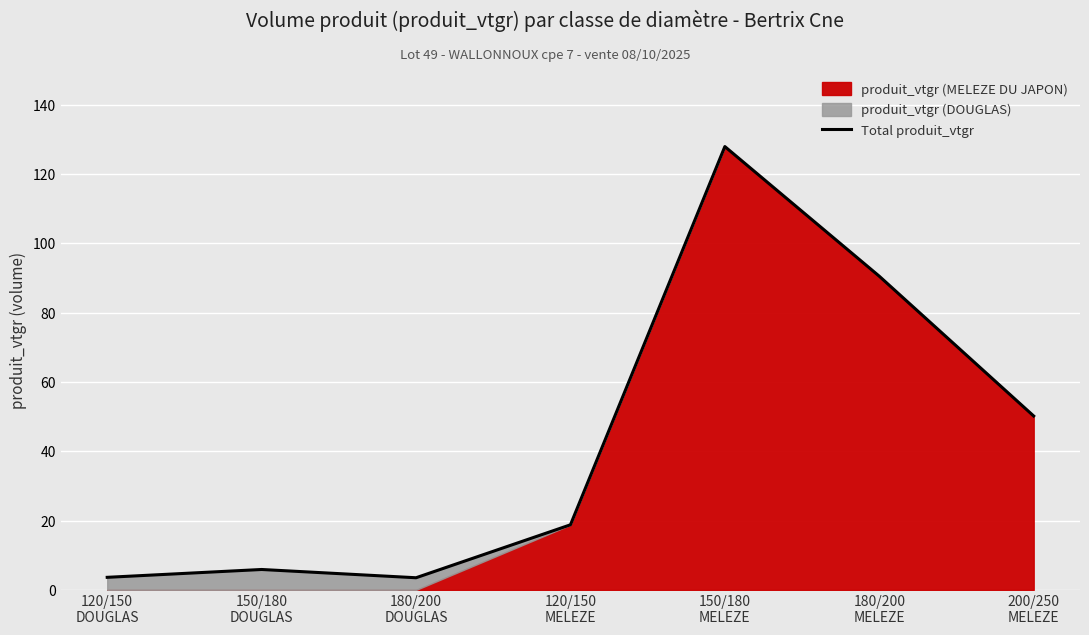

What is the approximate value at 150/180
MELEZE?

127.9